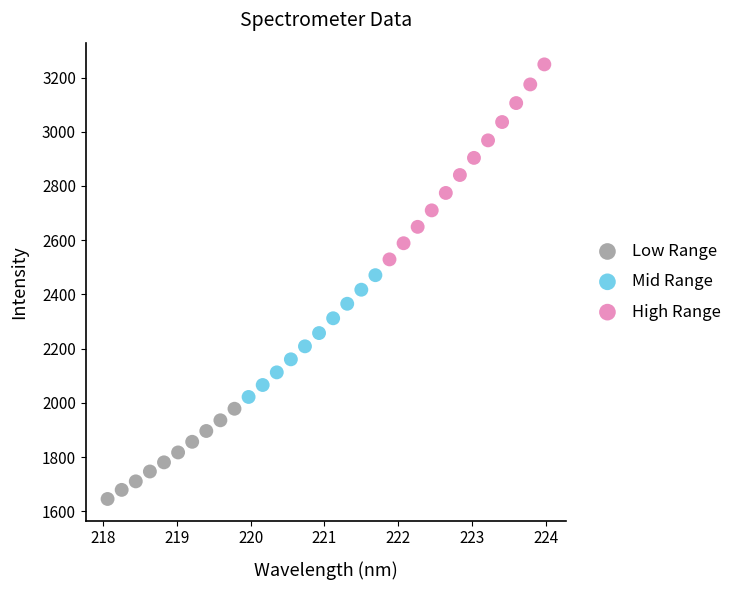

Which series contains the highest Y value?

High Range